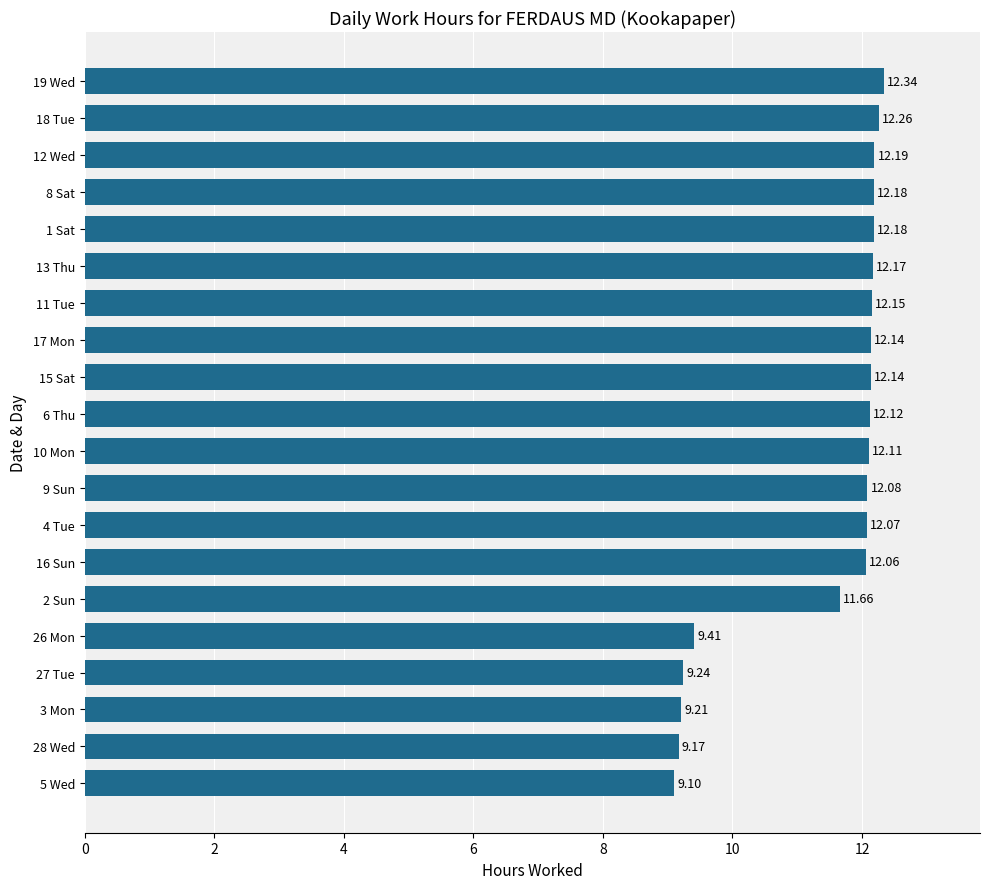

What is the change in value from 26 Mon to 10 Mon?

+2.7